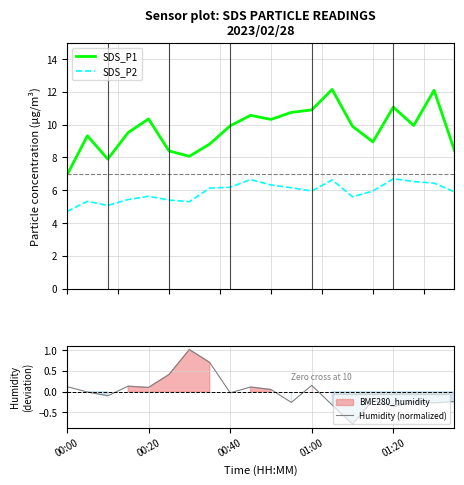

True or false: SDS_P2 and SDS_P1 cross at least once.

False